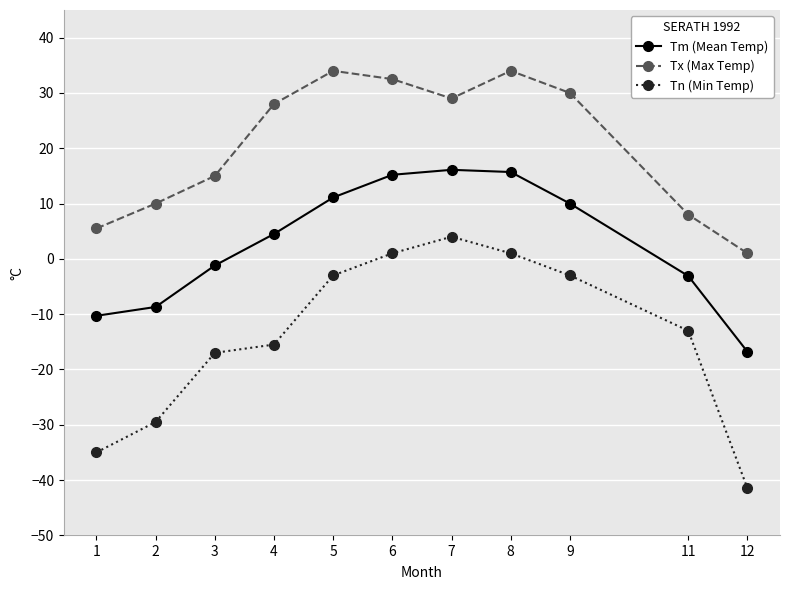

Rank the series by their maximum value, from lowest to highest.

Tn (Min Temp), Tm (Mean Temp), Tx (Max Temp)